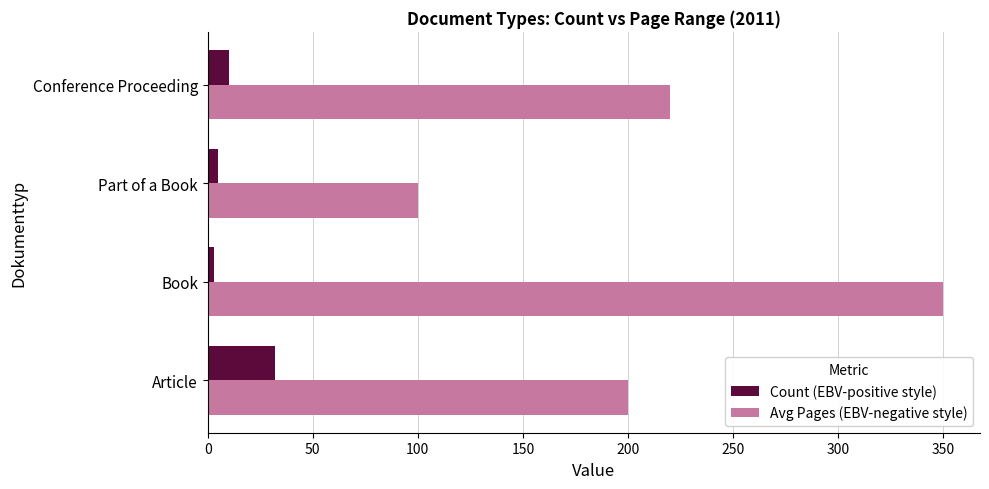

What is the highest value of the Avg Pages (EBV-negative style) series?

350